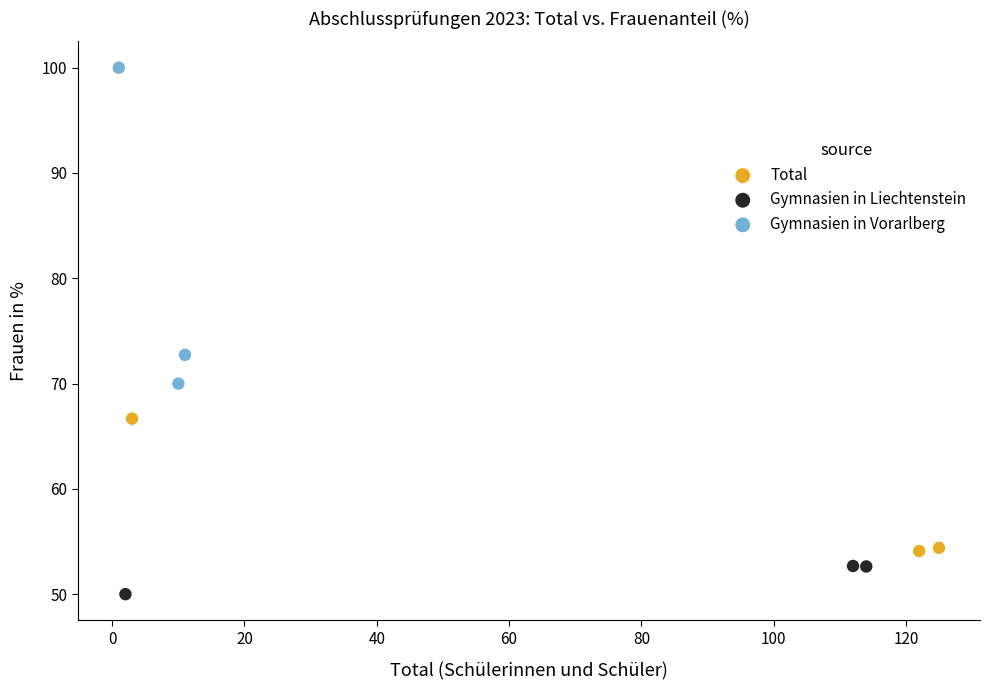

Which series contains the highest Y value?

Gymnasien in Vorarlberg